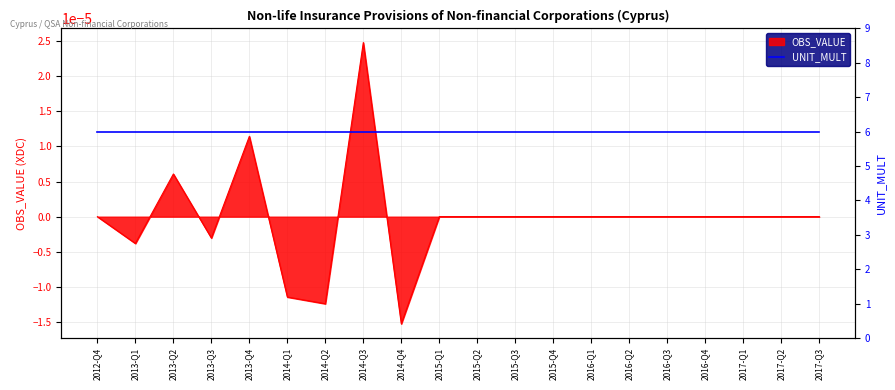

Which label corresponds to the largest value in the chart?

2014-Q3